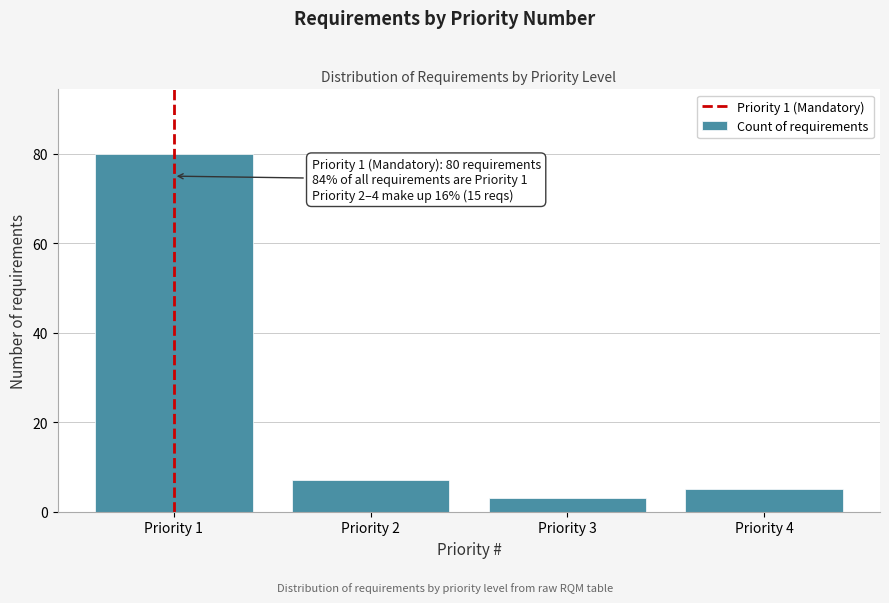

Reading left to right, extract all data points from this chart.

Priority 1=80	Priority 2=7	Priority 3=3	Priority 4=5